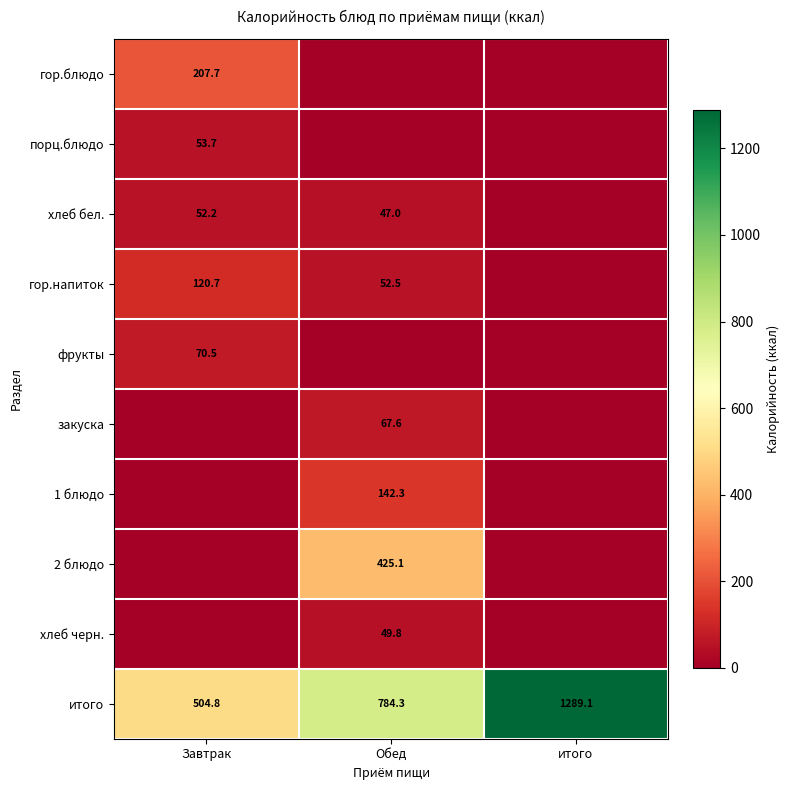

The value of хлеб бел. at Завтрак is 84.4. True or false?

False